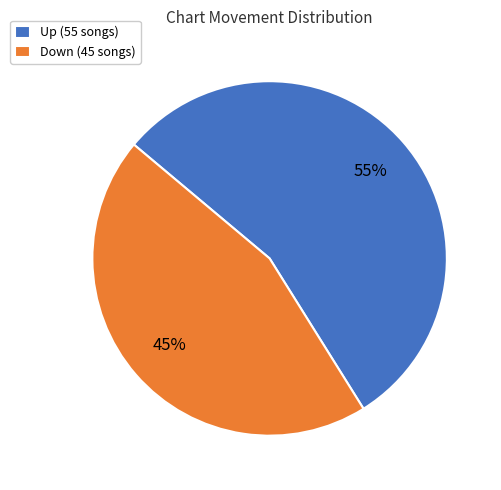

What is the smallest slice in the pie chart?

Down (45 songs)